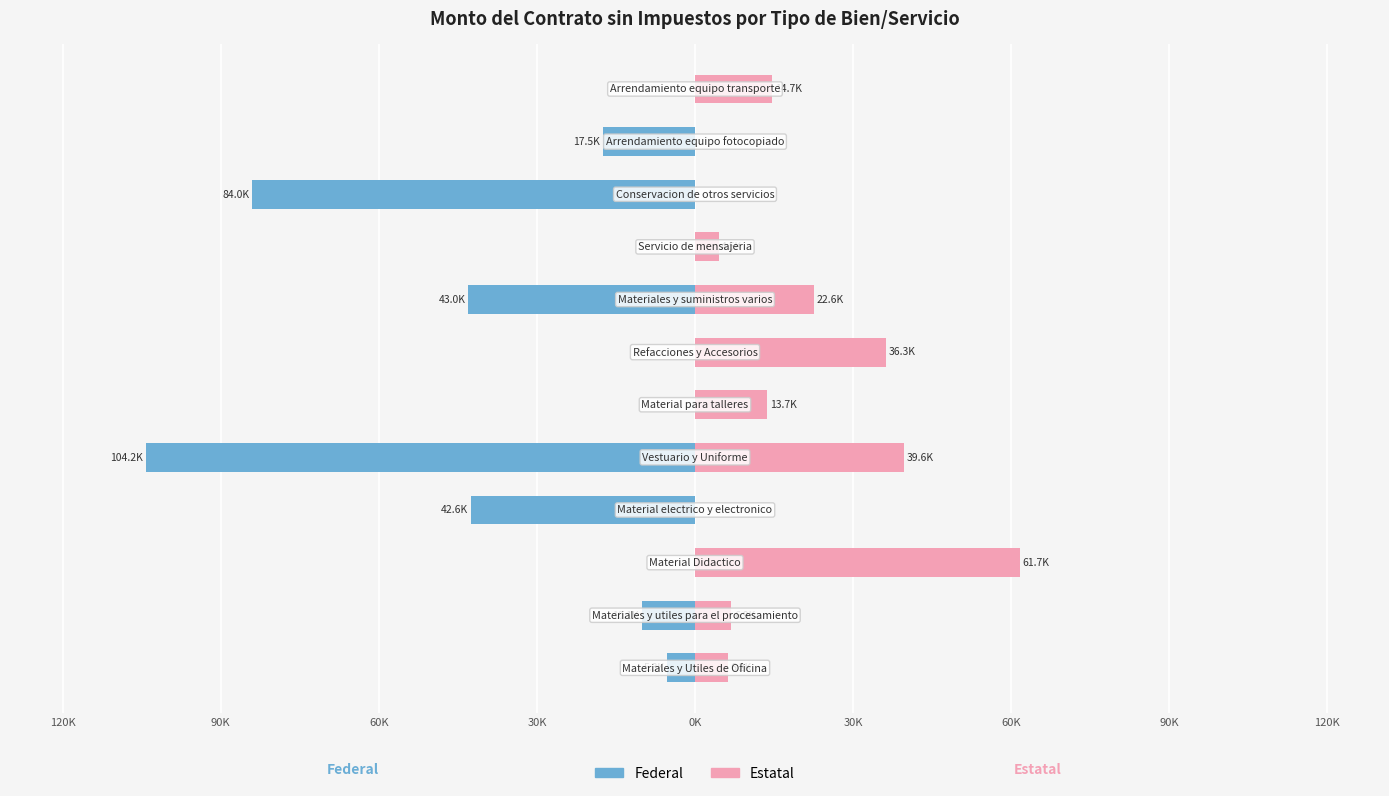

At how many categories does at least one series exceed -15357?

12